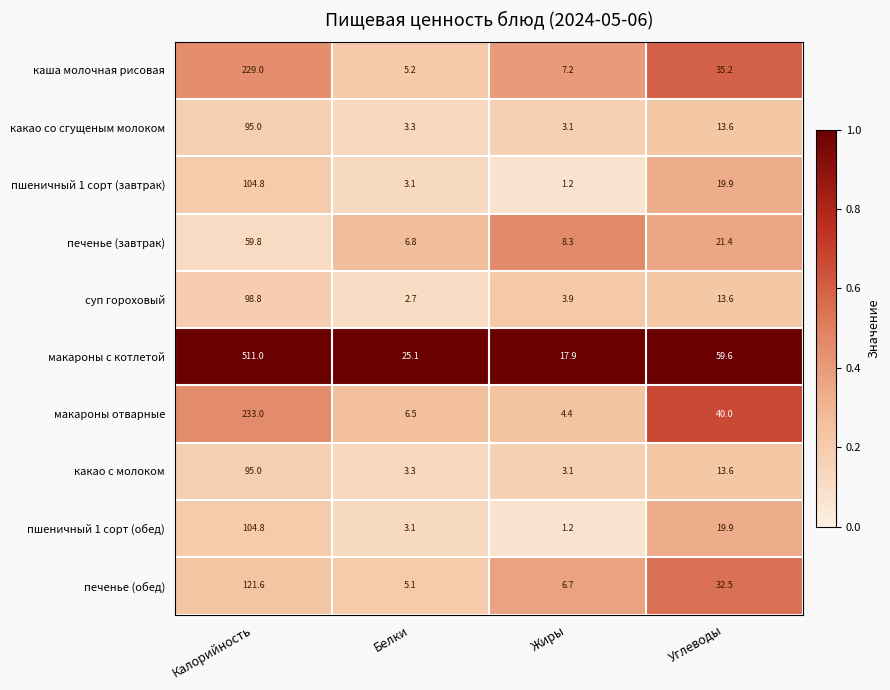

What is the spread (max minus min) of values at Жиры?

16.7